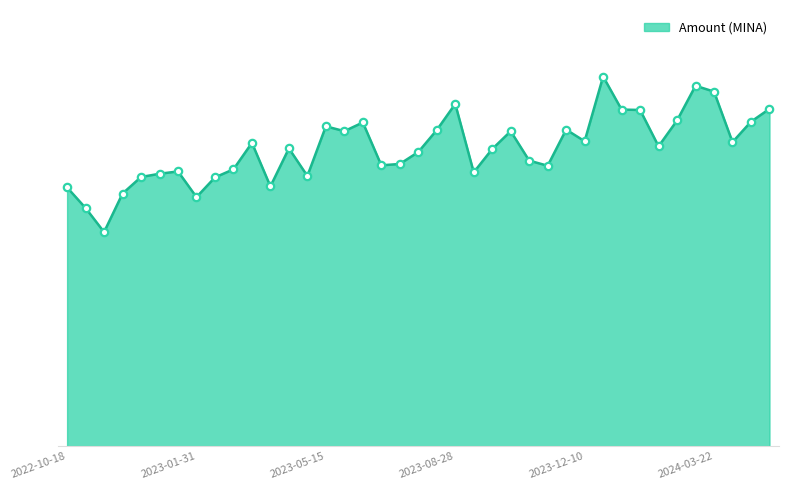

Does the chart have visible grid lines?

No